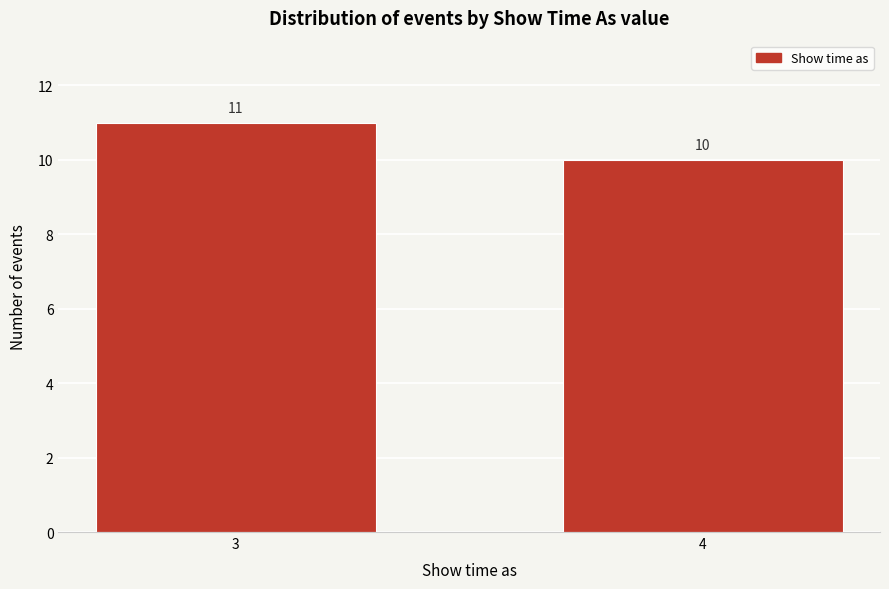

Reading right to left, transcribe all the data shown in this chart.

4=10	3=11